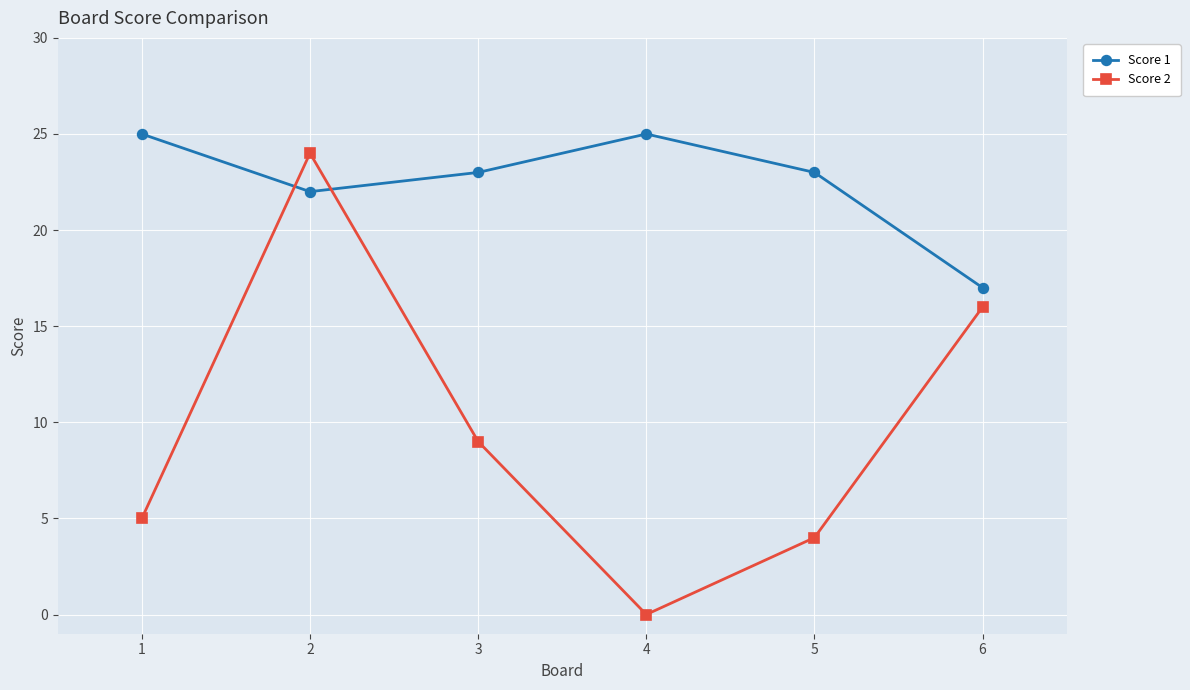

Where does the Score 2 series first go above 9?

2